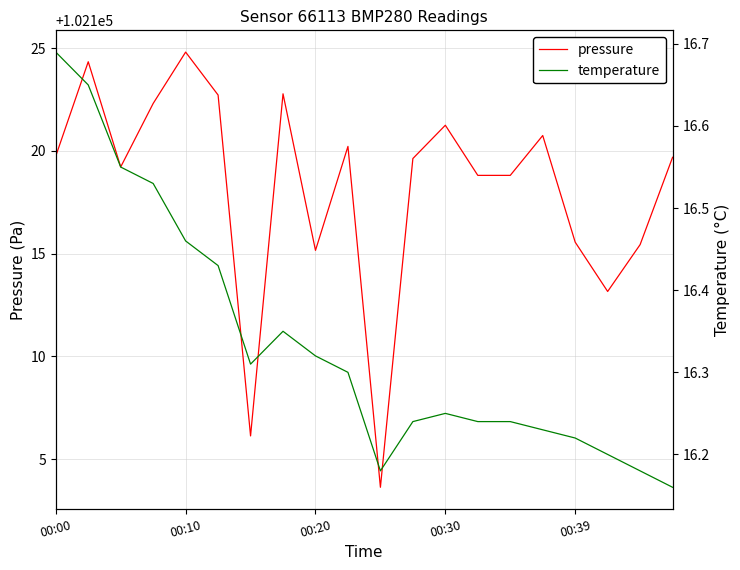

How many lines are shown in the chart?

2